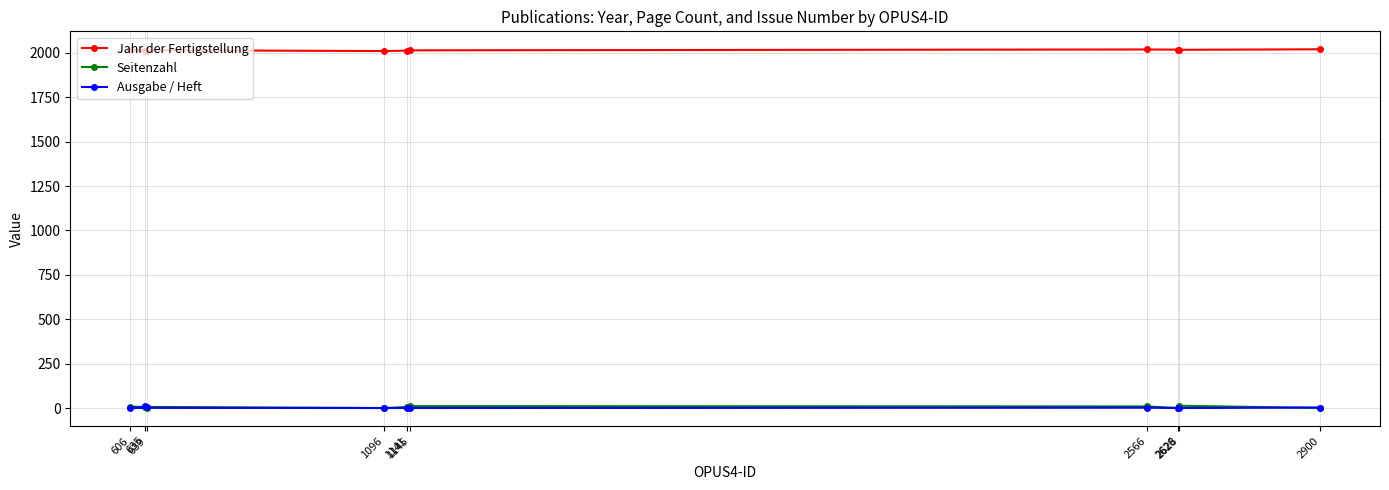

How many interior local valleys does the Jahr der Fertigstellung series have?

2